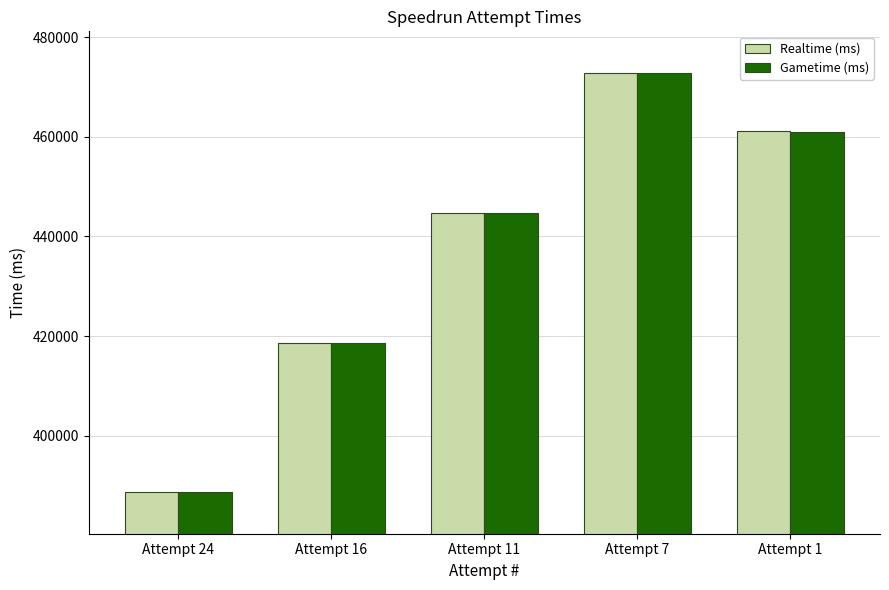

What is the sum of all Realtime (ms) values?

2185931